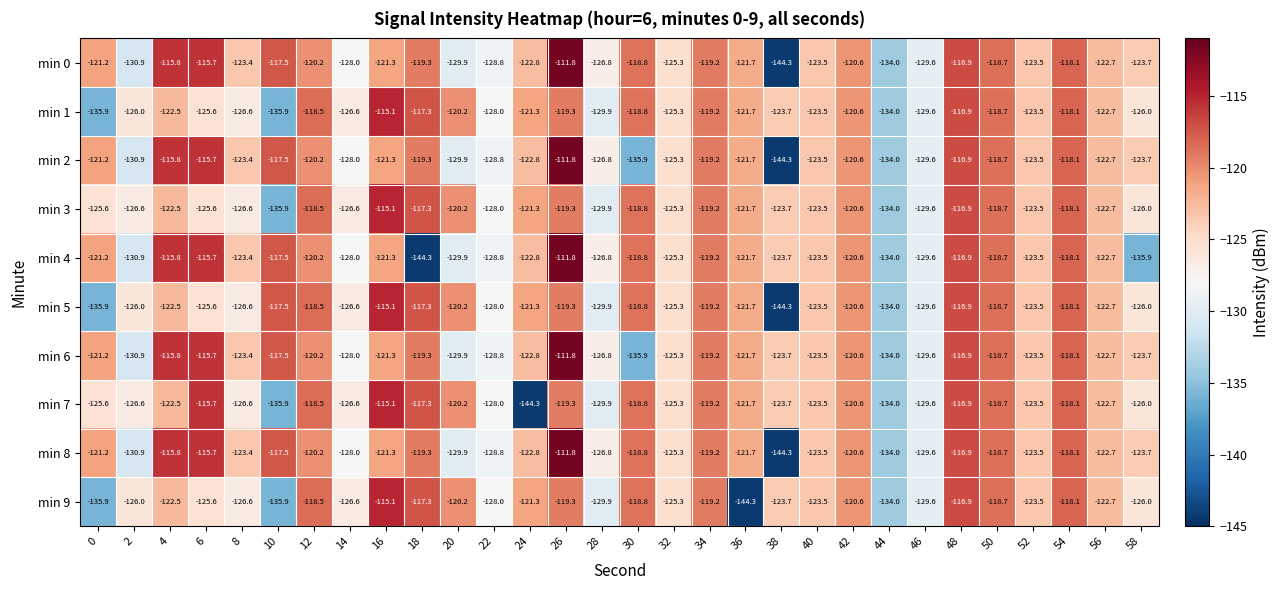

What is the difference between the maximum and minimum values in the min 5 series?

29.2